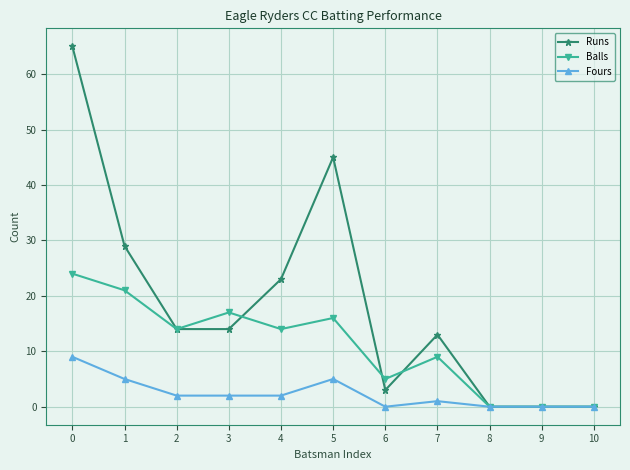

Is this an area chart (filled region under the line)?

No